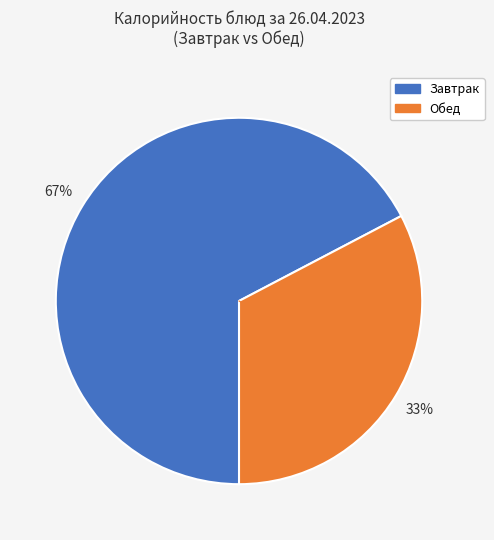

Does any single category account for the majority?

Yes